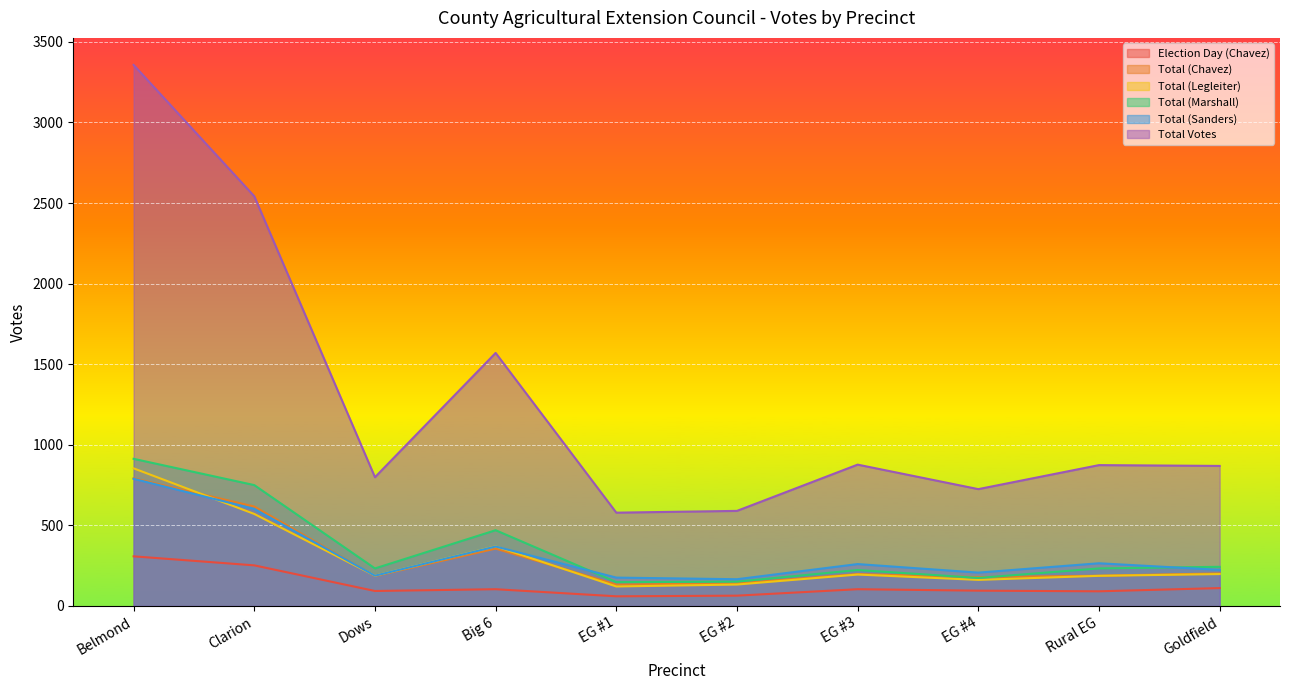

What is the total value across all series at Rural EG?

1838